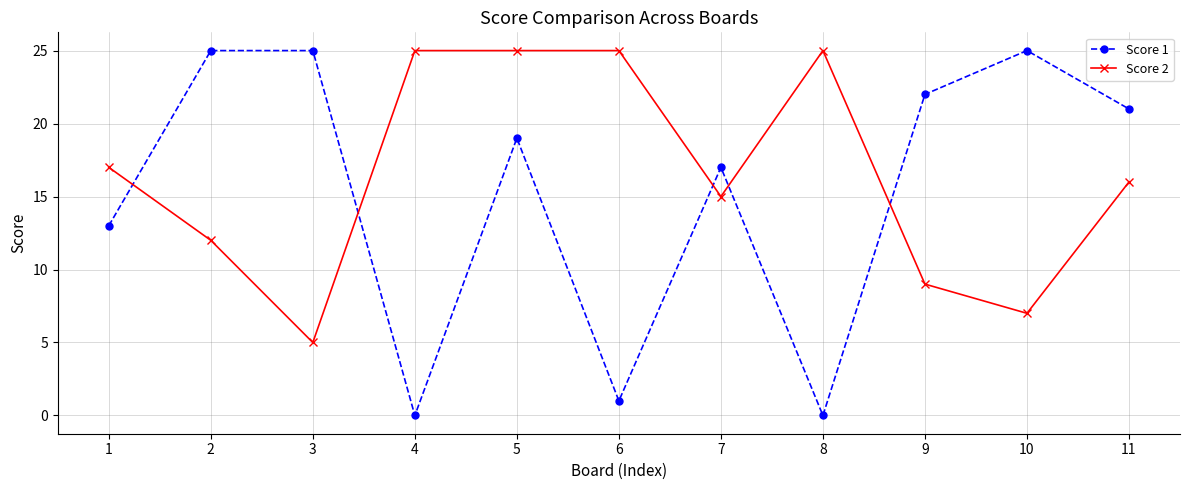

What is the difference between the maximum and minimum values in the Score 1 series?

25